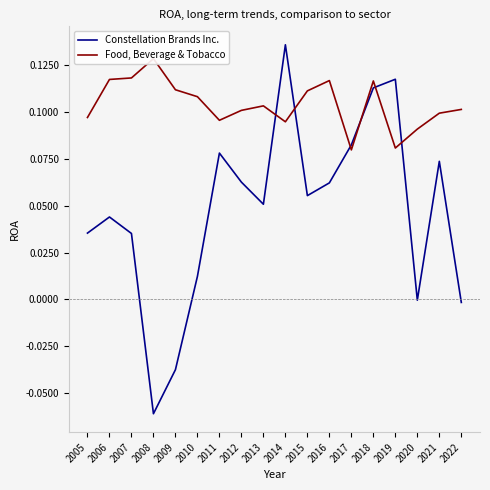

How many negative values does the Constellation Brands Inc. series have?

4